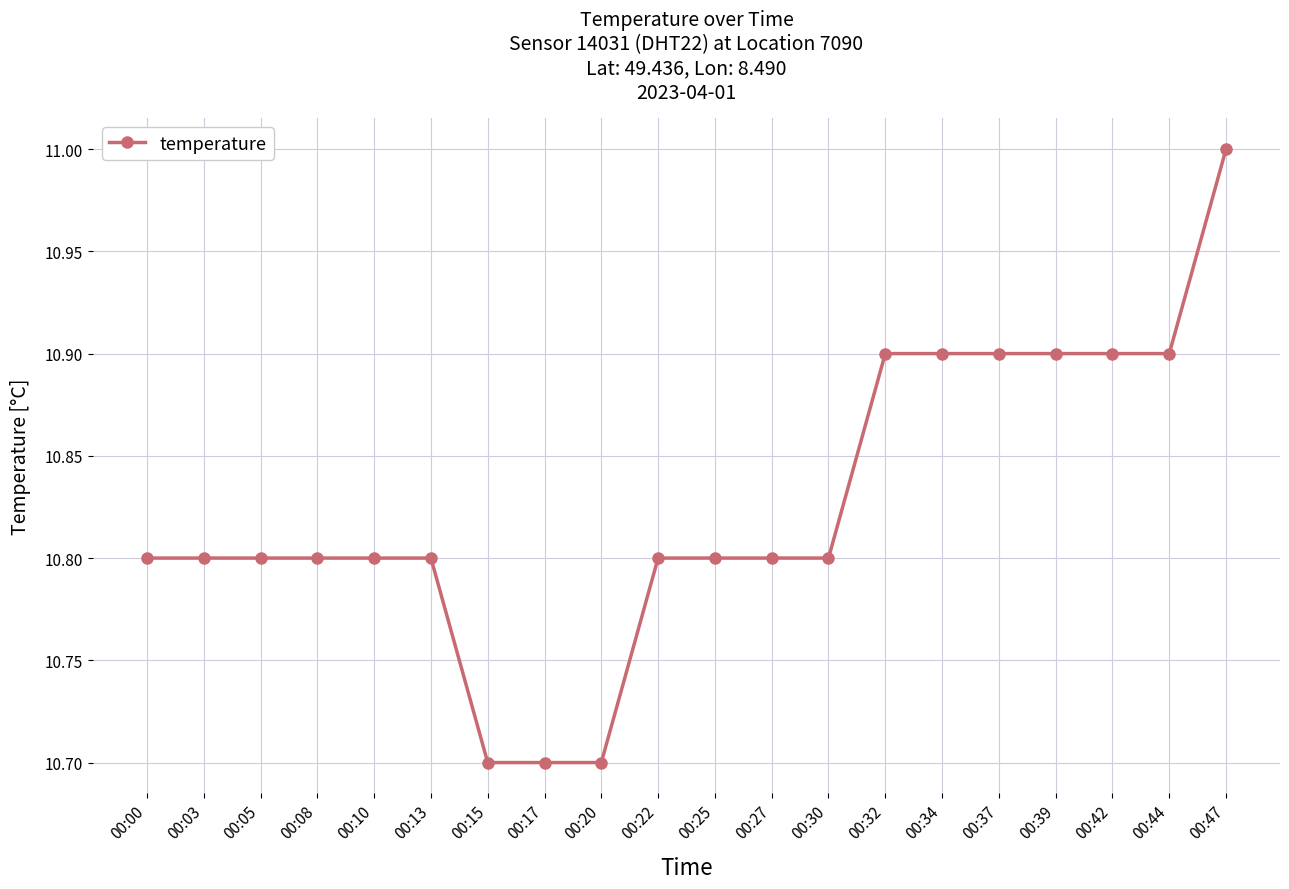

Reading right to left, transcribe all the data shown in this chart.

11.0	10.9	10.9	10.9	10.9	10.9	10.9	10.8	10.8	10.8	10.8	10.7	10.7	10.7	10.8	10.8	10.8	10.8	10.8	10.8